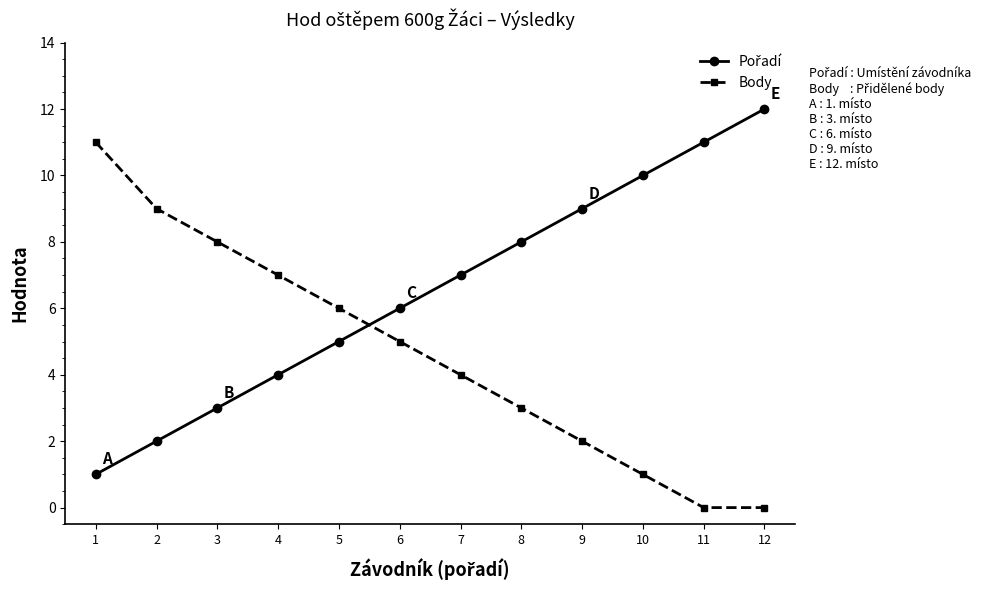

Which label corresponds to the largest value in the chart?

12